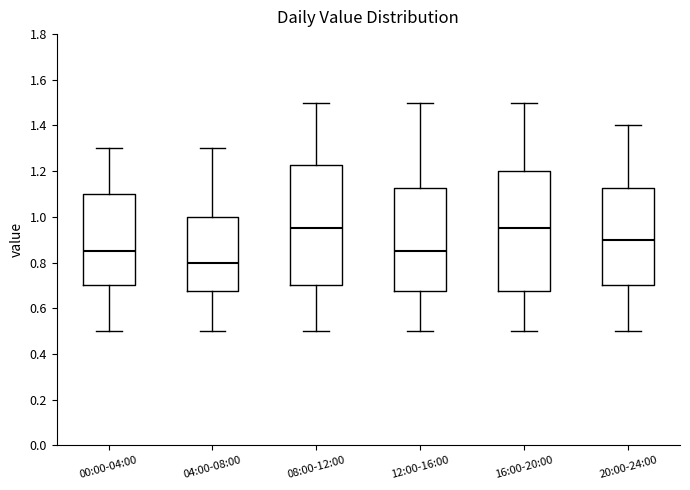

Reading left to right, transcribe this box plot: for each box, give where its median line is, the range the box spans, and where its two whiskers end, as read against the y-axis. The values are not printed on the chart, so give them approximately, as read against the axis.

00:00-04:00: median 0.86, box 0.70 to 1.10, whiskers 0.50 to 1.30
04:00-08:00: median 0.80, box 0.68 to 1.00, whiskers 0.50 to 1.30
08:00-12:00: median 0.96, box 0.70 to 1.22, whiskers 0.50 to 1.50
12:00-16:00: median 0.86, box 0.68 to 1.12, whiskers 0.50 to 1.50
16:00-20:00: median 0.96, box 0.68 to 1.20, whiskers 0.50 to 1.50
20:00-24:00: median 0.90, box 0.70 to 1.12, whiskers 0.50 to 1.40